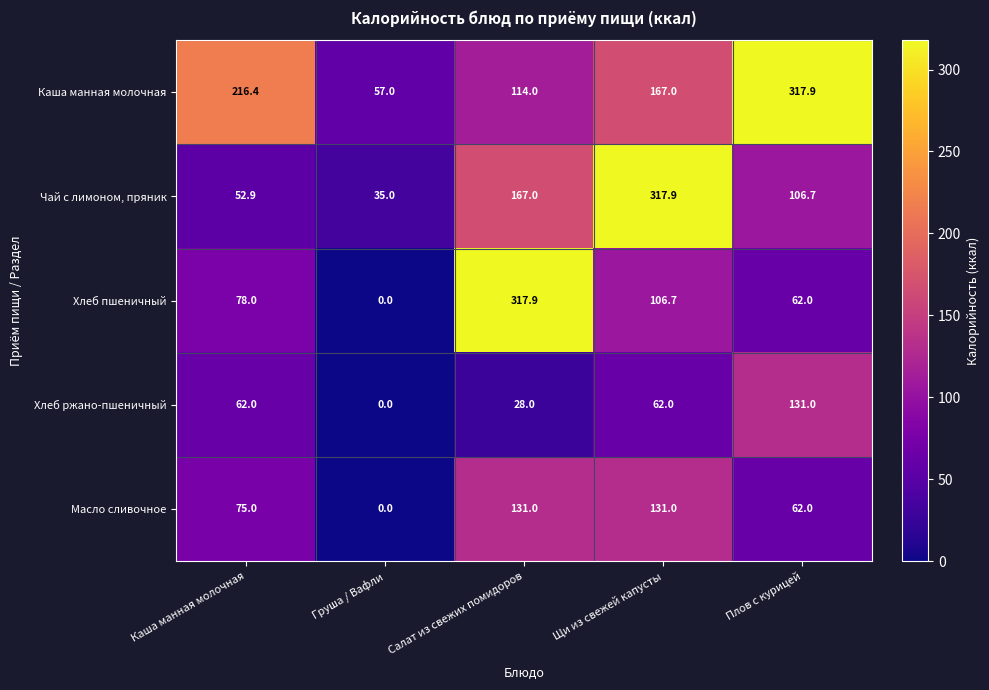

How many values in the Хлеб пшеничный series are below 78?

2